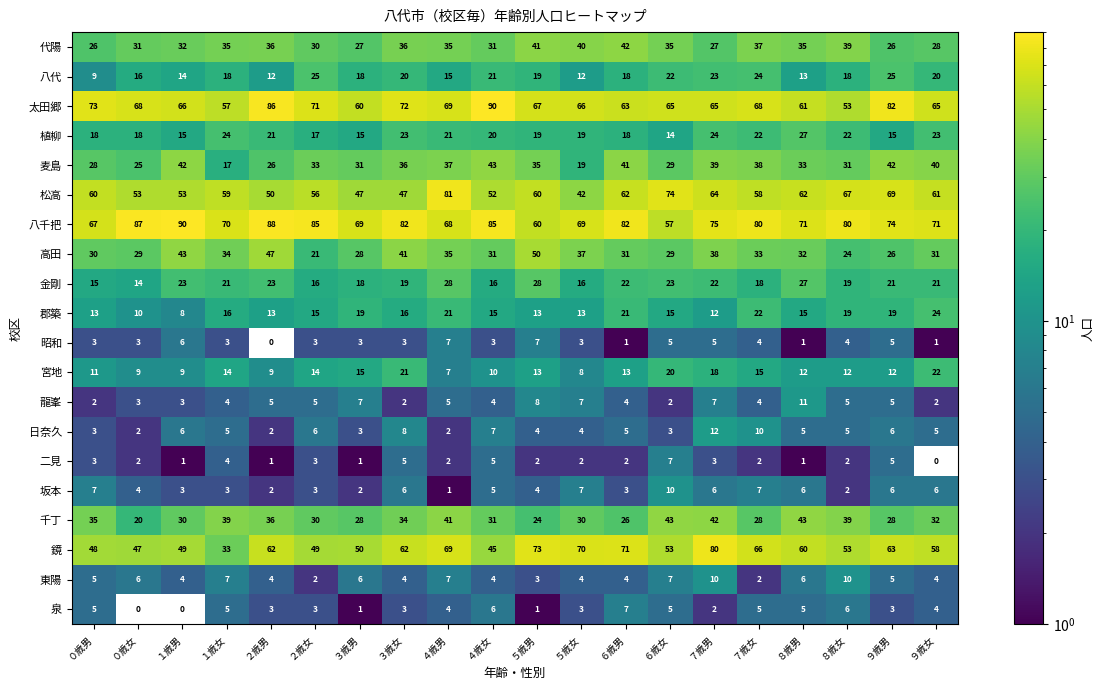

Count the 東陽 values in the range 4 to 7.

15